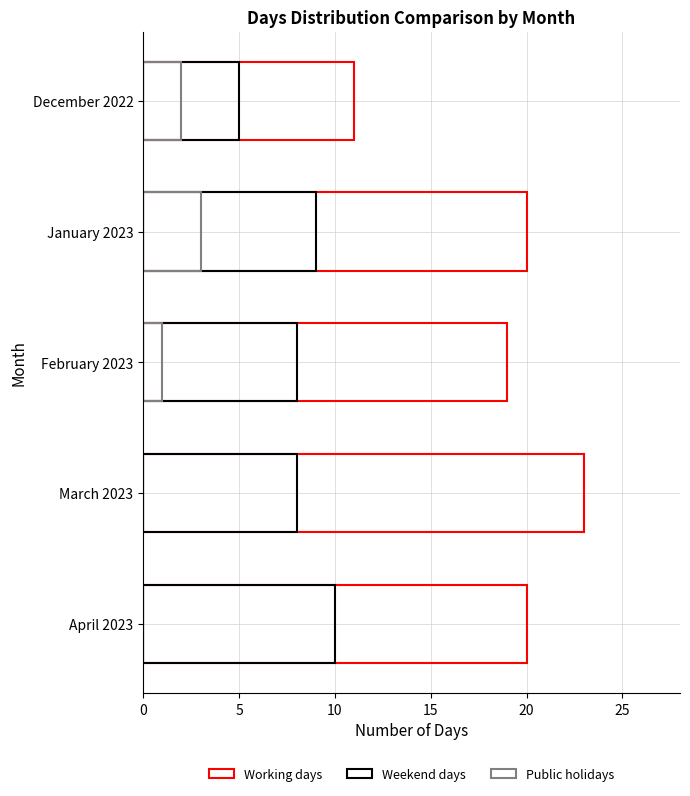

What are all the series names shown in the legend?

Working days, Weekend days, Public holidays